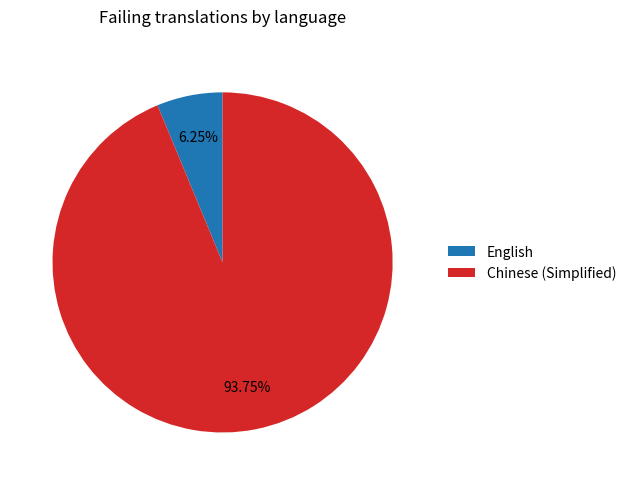

What percentage is the English slice, to the nearest percent?

6%